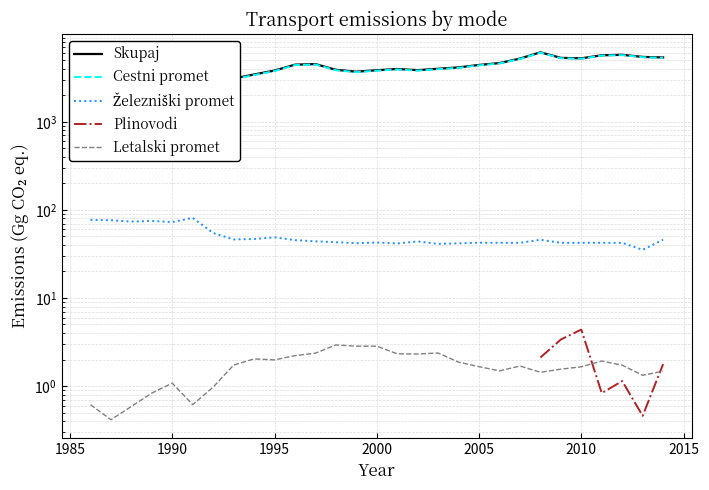

Does the chart have visible grid lines?

Yes